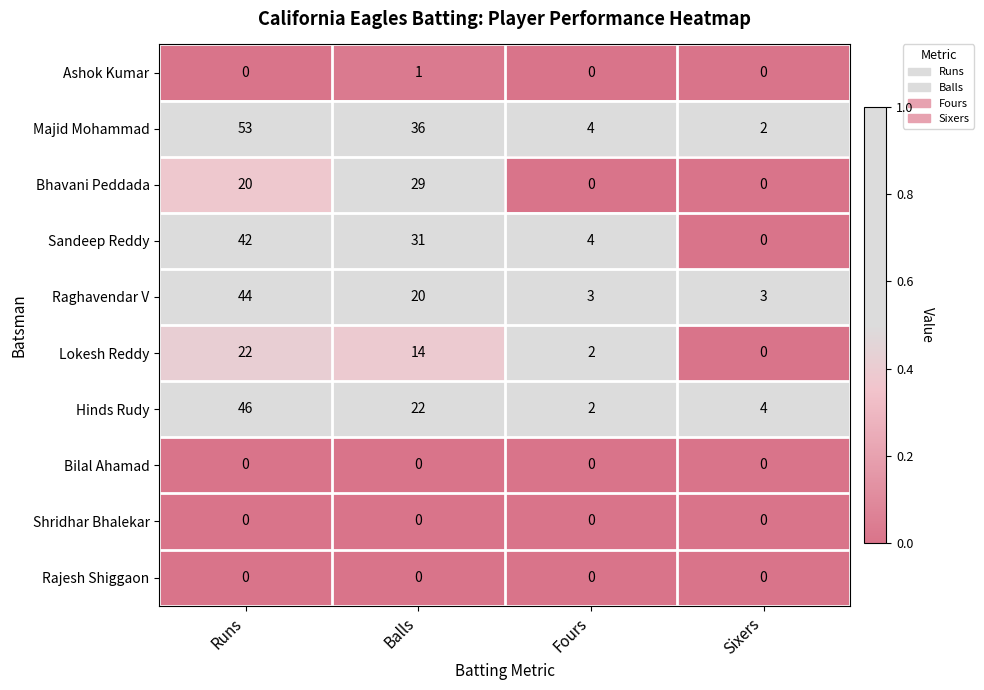

At which category does the chart reach its peak across all series?

Runs